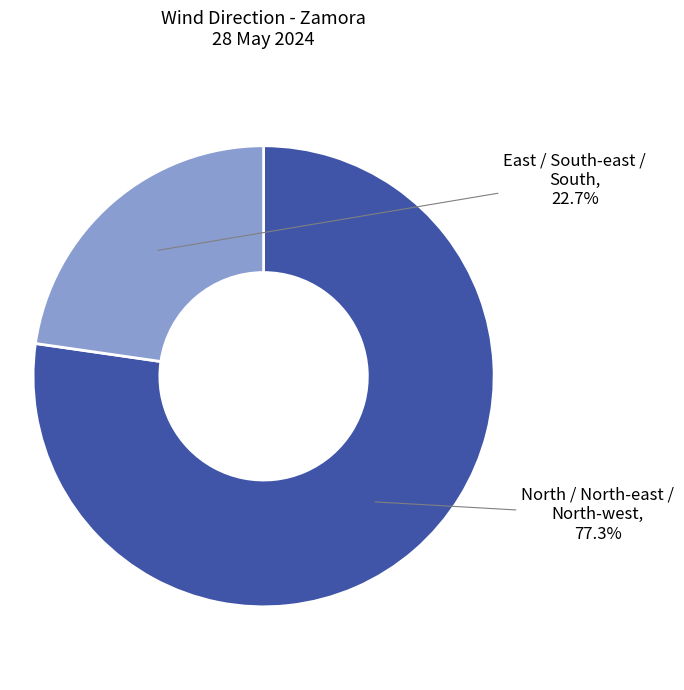

Is there any slice that represents more than half of the pie?

Yes